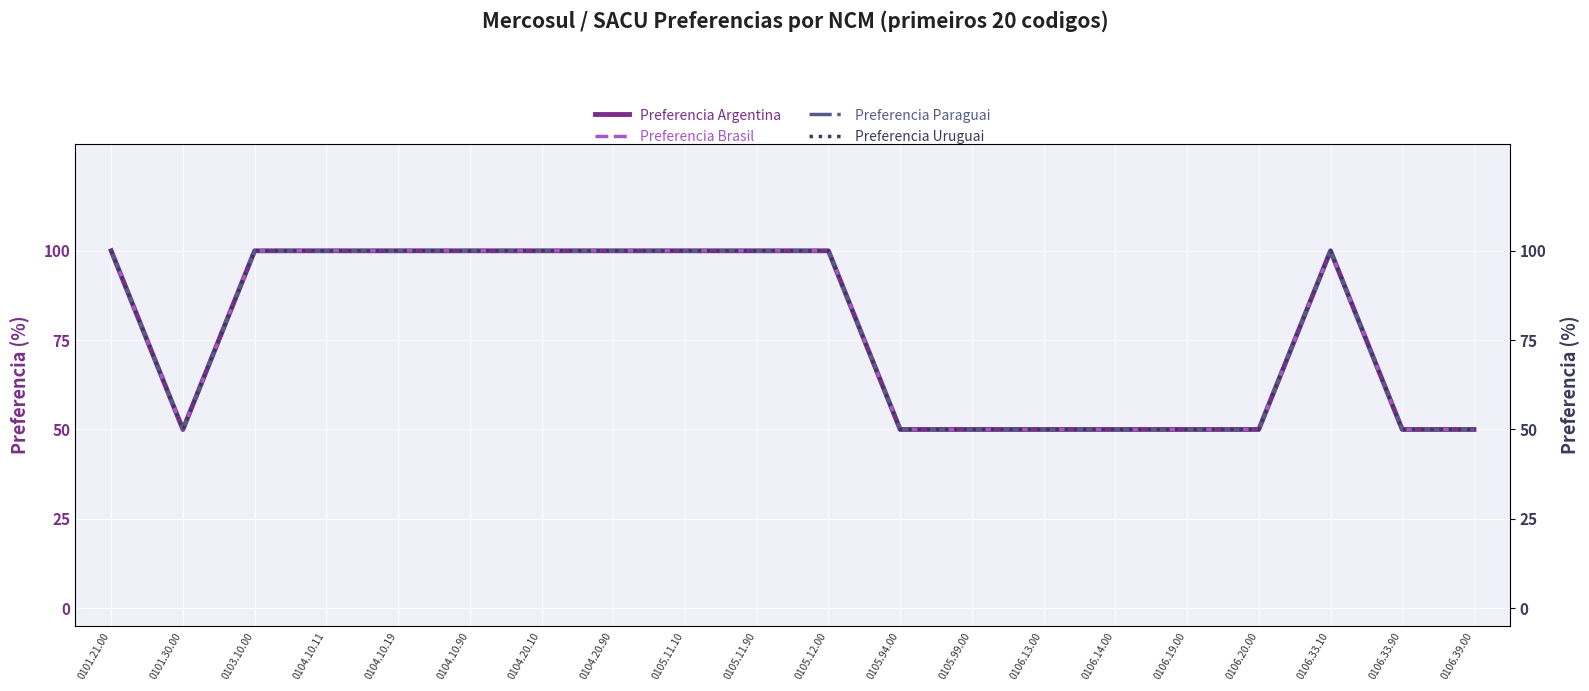

Is the value of Preferencia Brasil at 0106.19.00 greater than the value of Preferencia Paraguai at 0106.13.00?

No